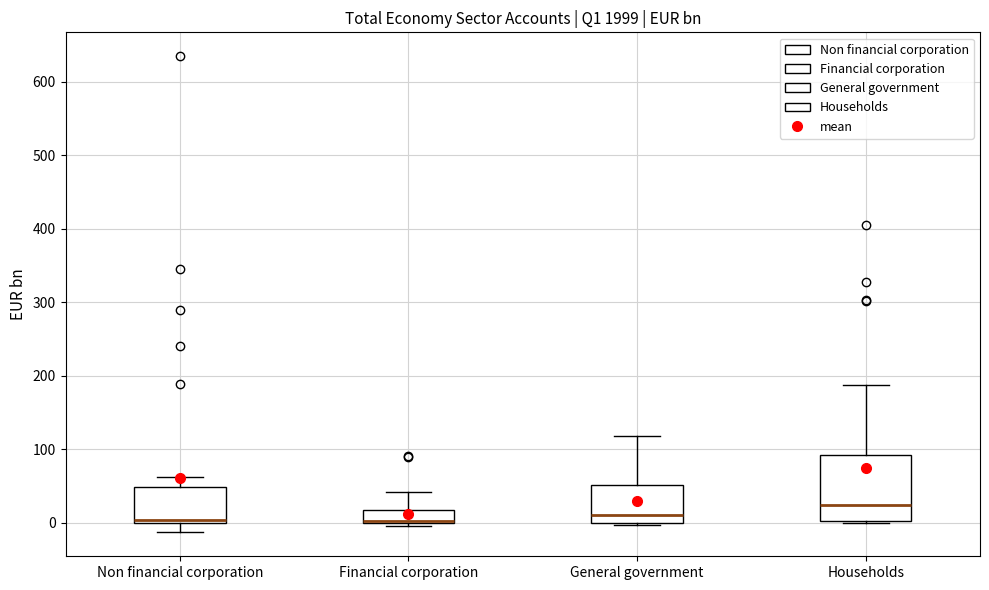

Reading left to right, read every box against the y-axis: the position of its median line, the range the box covers, and the ends of its whiskers. The values are not printed on the chart, so give them approximately, as read against the axis.

Non financial corporation: median 0 (just above the box's lower edge), box 0 to 50, whiskers -10 to 60
Financial corporation: median 0 (drawn on the box's lower edge), box 0 to 20, whiskers 0 (just below the box's lower edge) to 40
General government: median 10, box 0 to 50, whiskers 0 to 120
Households: median 20, box 0 to 90, whiskers 0 to 190